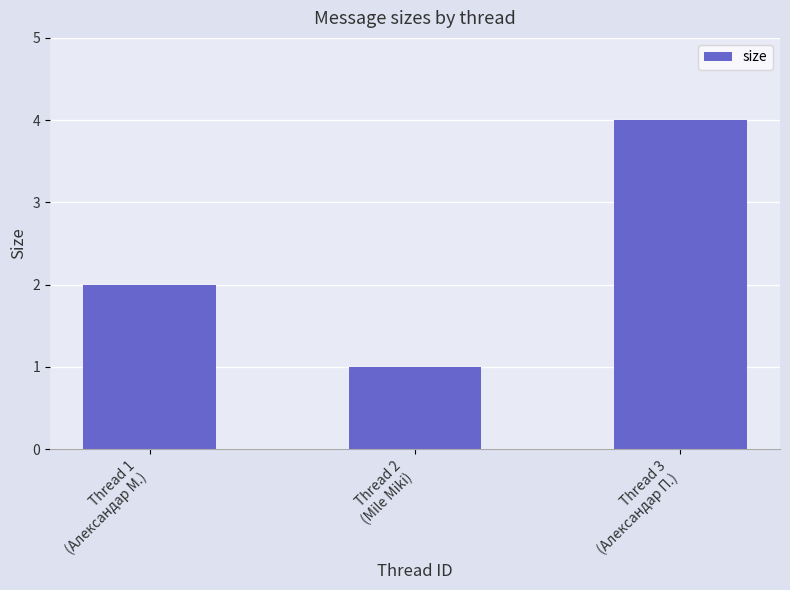

What value does the data have at Thread 1
(Александар М.)?

2